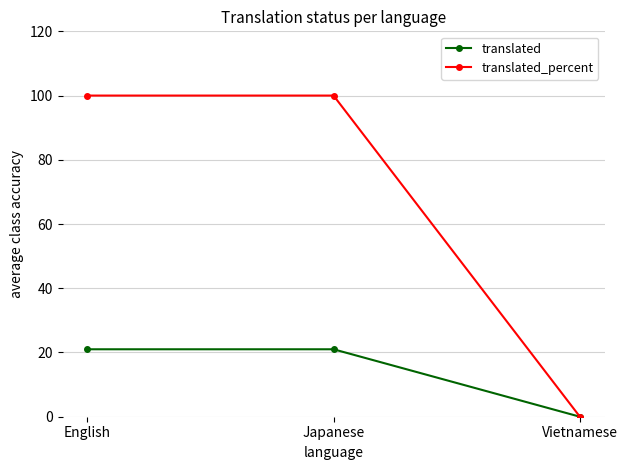

List the series in order of their overall mean, highest first.

translated_percent, translated